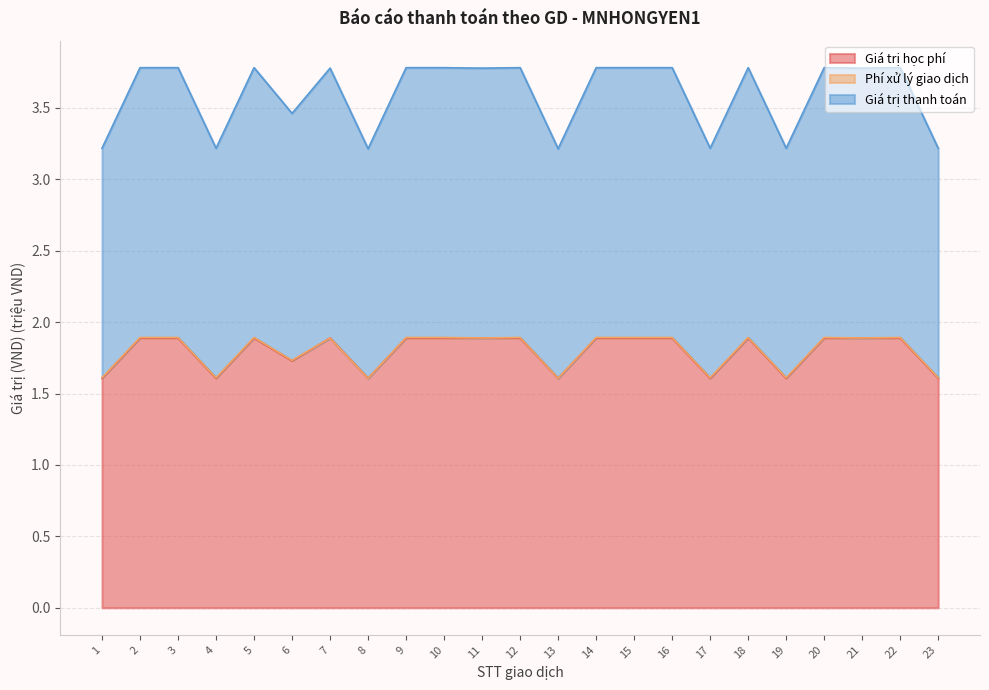

At which category does Giá trị học phí reach its first local peak?

5